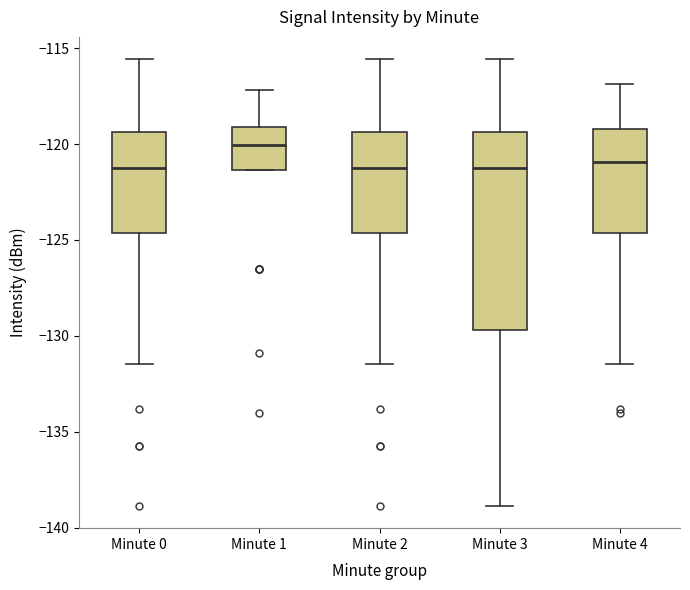

Which box is the tallest, from its lower edge to its upper edge?

Minute 3